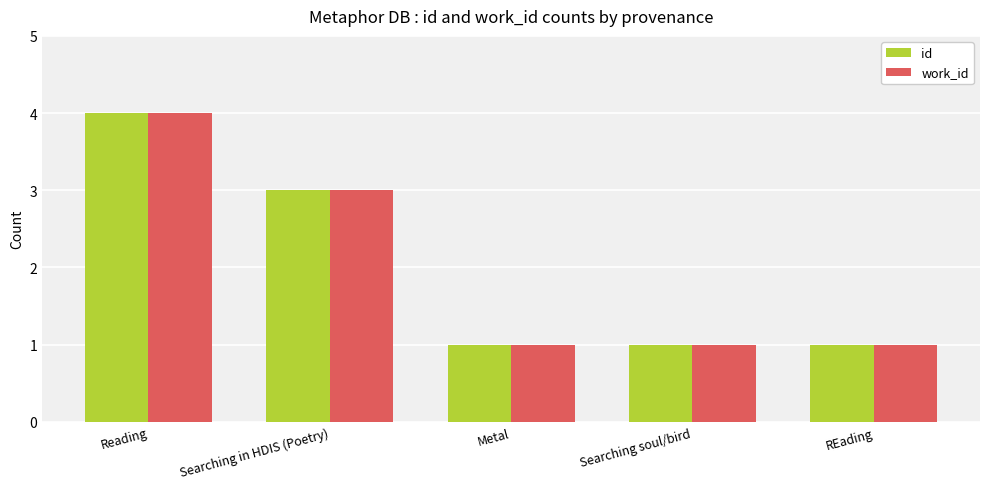

What is the maximum value for work_id?

4